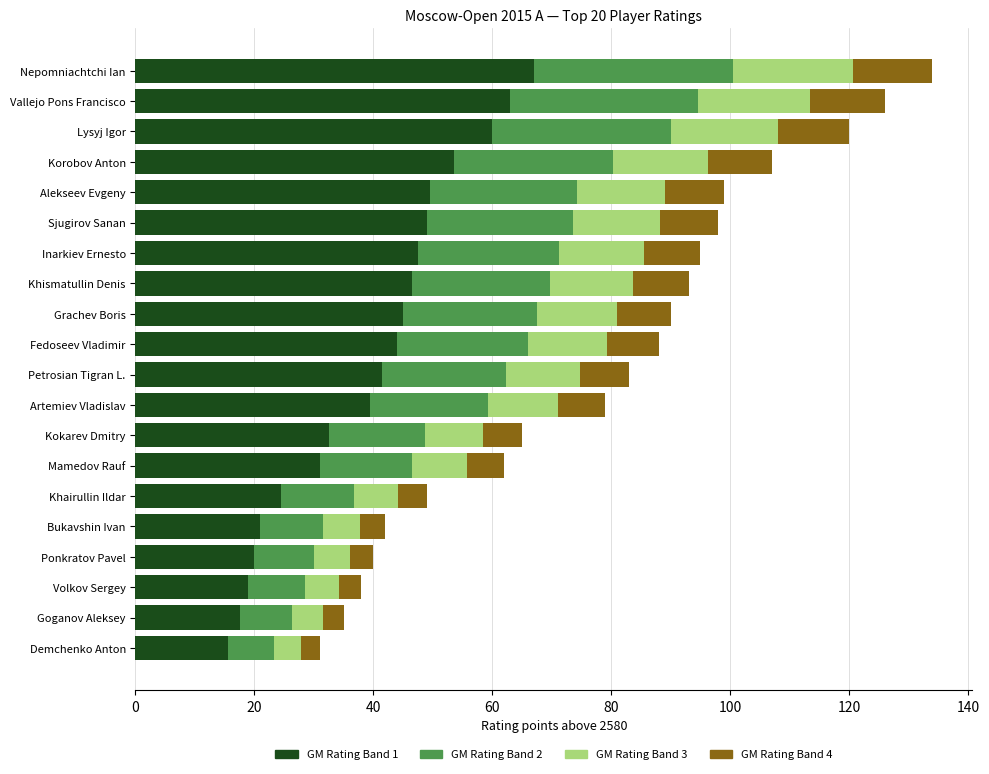

At which label does GM Rating Band 1 reach its peak?

Nepomniachtchi Ian